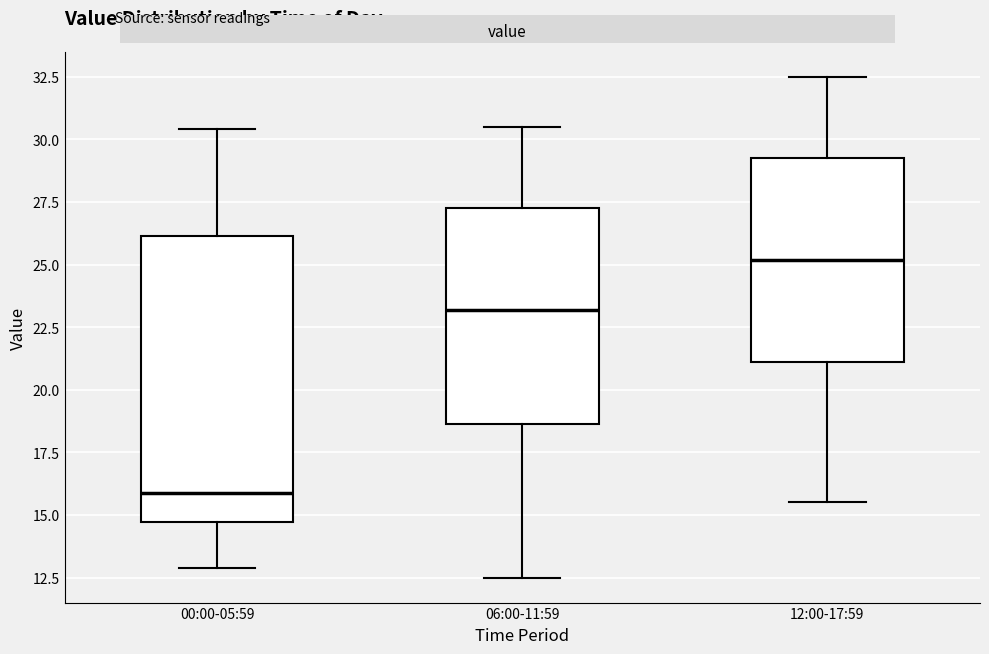

Which box has the highest median line?

12:00-17:59